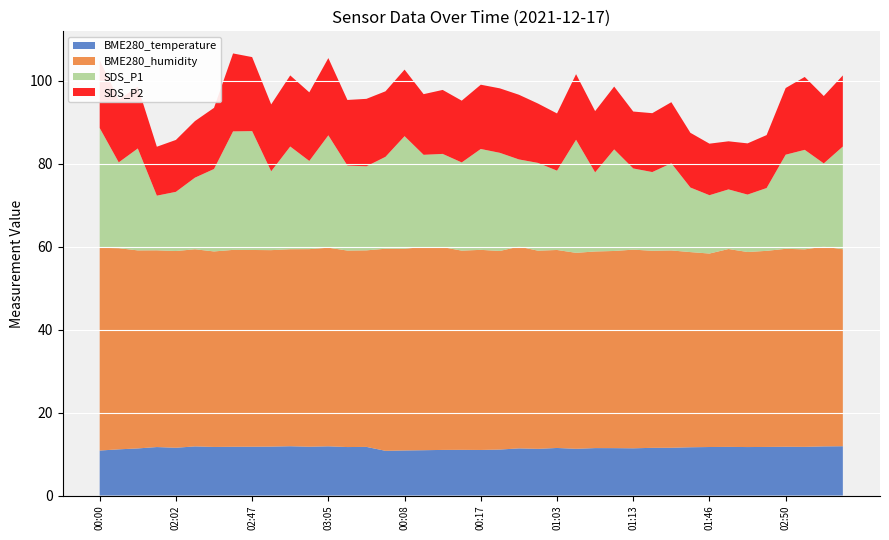

Reading left to right, list all the values displayed in this chart.

BME280_temperature: 10.8	11.1	11.4	11.7	11.5	11.8	11.7	11.8	11.8	11.8	11.9	11.8	11.9	11.7	11.7	10.8	10.9	10.9	11.0	11.0	11.0	11.1	11.4	11.3	11.5	11.3	11.4	11.4	11.4	11.5	11.5	11.6	11.7	11.7	11.7	11.7	11.8	11.7	11.8	11.9
BME280_humidity: 48.9	48.5	47.8	47.5	47.5	47.5	47.1	47.5	47.5	47.4	47.5	47.6	47.9	47.4	47.4	48.7	48.6	49.0	48.9	48.0	48.3	47.9	48.7	47.8	47.8	47.3	47.4	47.5	47.9	47.5	47.6	47.1	46.7	47.7	47.0	47.3	47.7	47.6	48.2	47.5
SDS_P1: 28.9	20.7	24.6	13.2	14.3	17.3	19.9	28.6	28.7	19.0	24.8	21.3	27.1	20.5	20.3	22.2	27.1	22.2	22.5	21.3	24.3	23.7	21.0	21.2	19.1	27.3	19.1	24.5	19.6	19.0	21.0	15.6	14.1	14.4	13.8	15.2	22.7	24.0	20.1	24.8
SDS_P2: 16.4	15.2	14.9	11.8	12.5	13.7	14.8	18.8	17.9	16.1	17.1	16.6	18.6	15.8	16.3	15.8	16.1	14.6	15.4	14.9	15.5	15.6	15.6	14.3	13.8	15.8	14.8	15.2	13.7	14.2	14.7	13.2	12.4	11.6	12.3	12.8	16.1	17.6	16.2	17.1